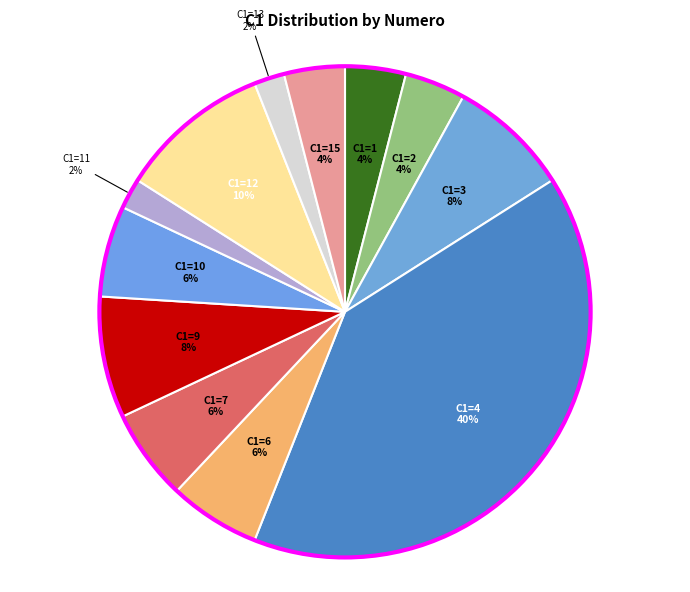

Between C1=15 and C1=10, which is larger?

C1=10